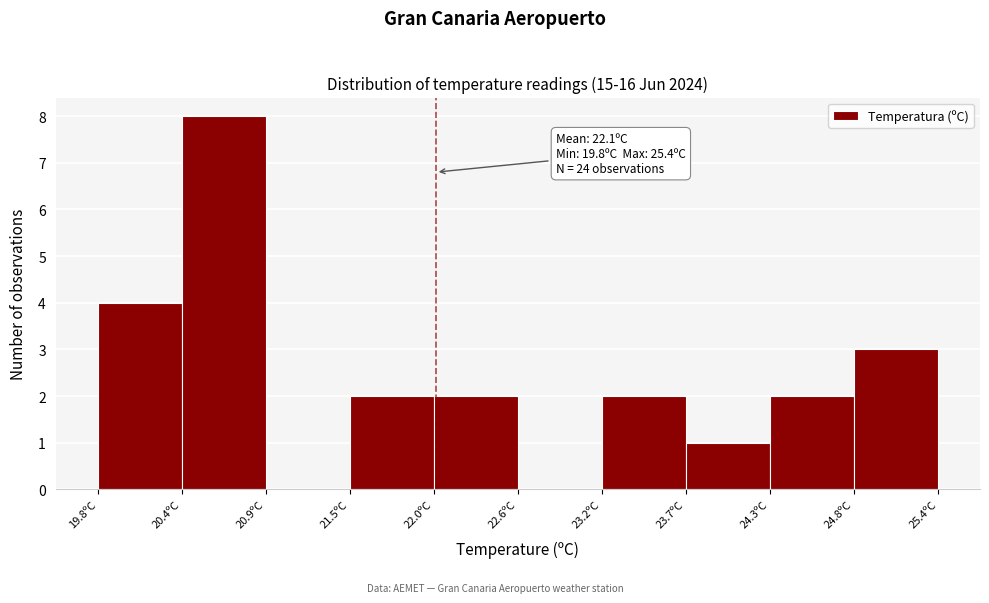

Over which range of the x-axis is the bar tallest?

20.36 to 20.92